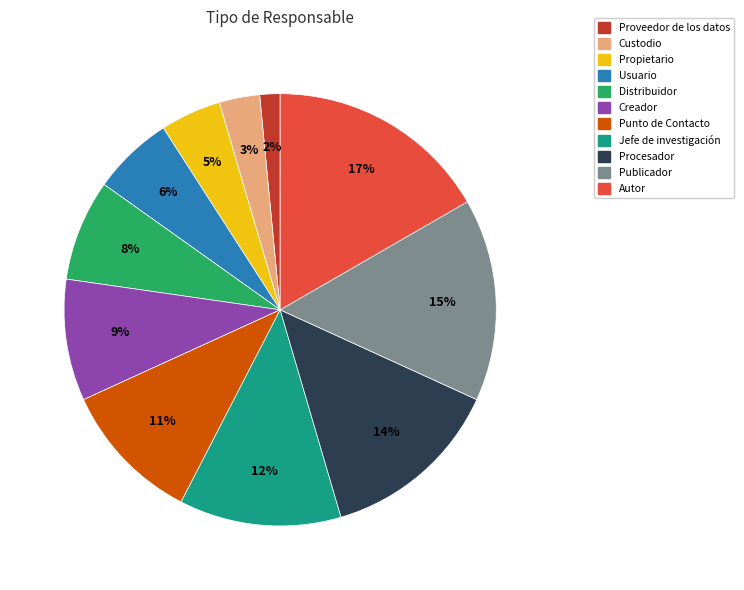

Do Propietario and Procesador together represent more than half of the pie?

No